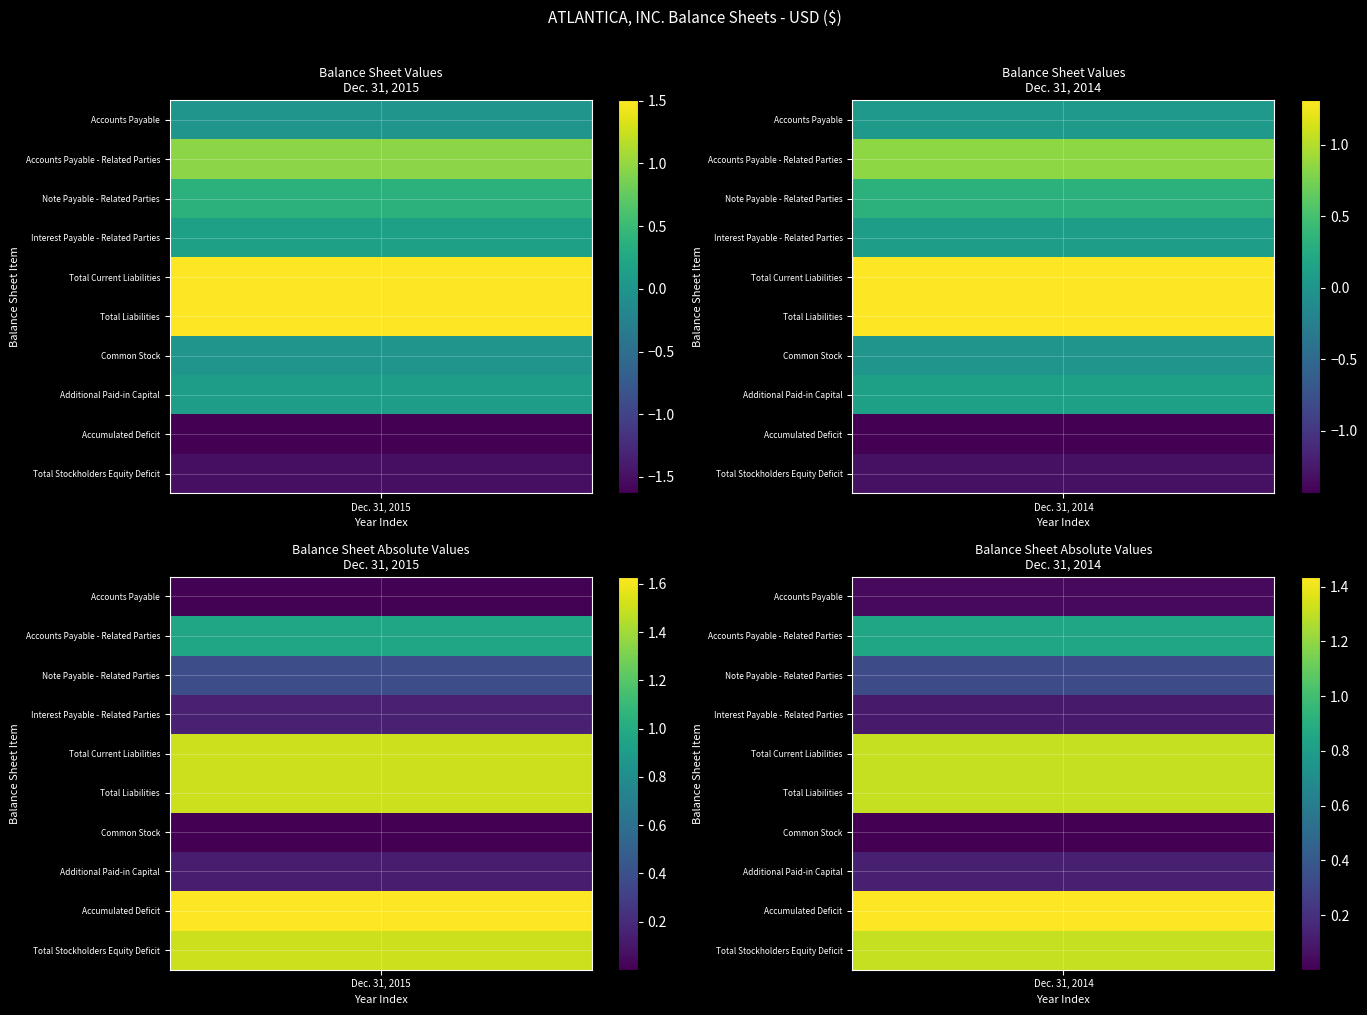

What is the average value of the Accounts Payable series?

21234